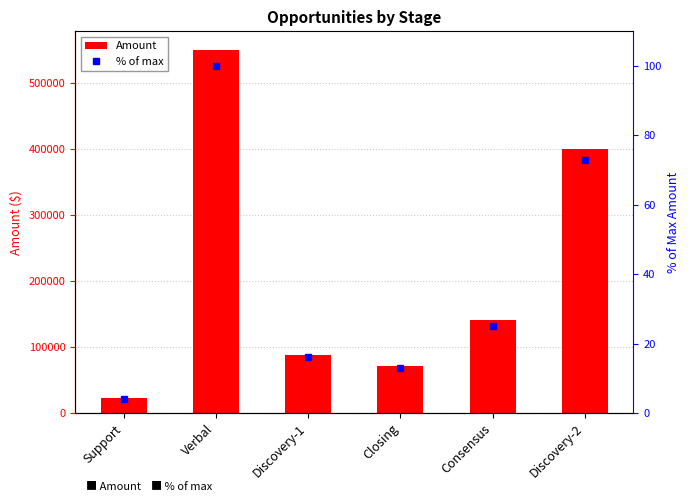

At Support, list the series in order from largest to smallest.

Amount, % of max